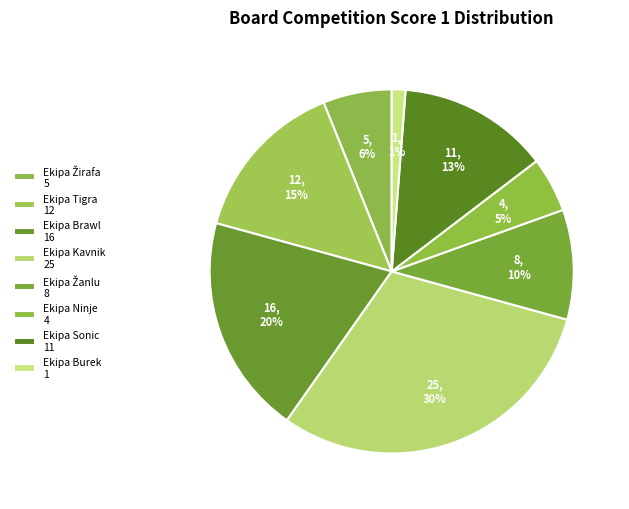

How many slices are in this pie chart?

8